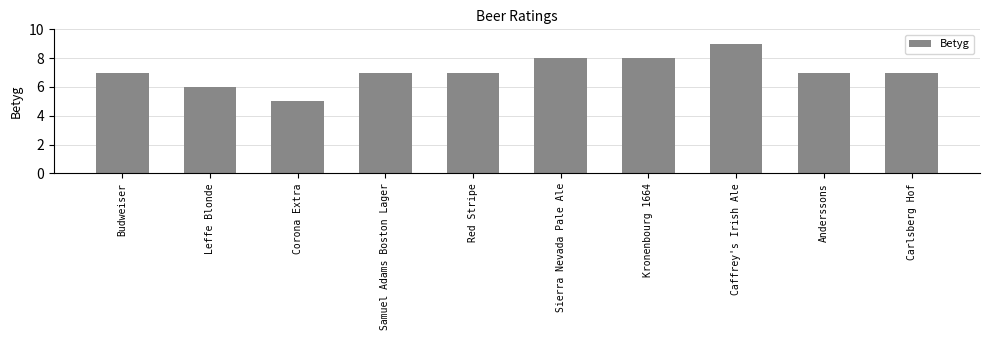

At which category does the chart reach its peak across all series?

Caffrey's Irish Ale